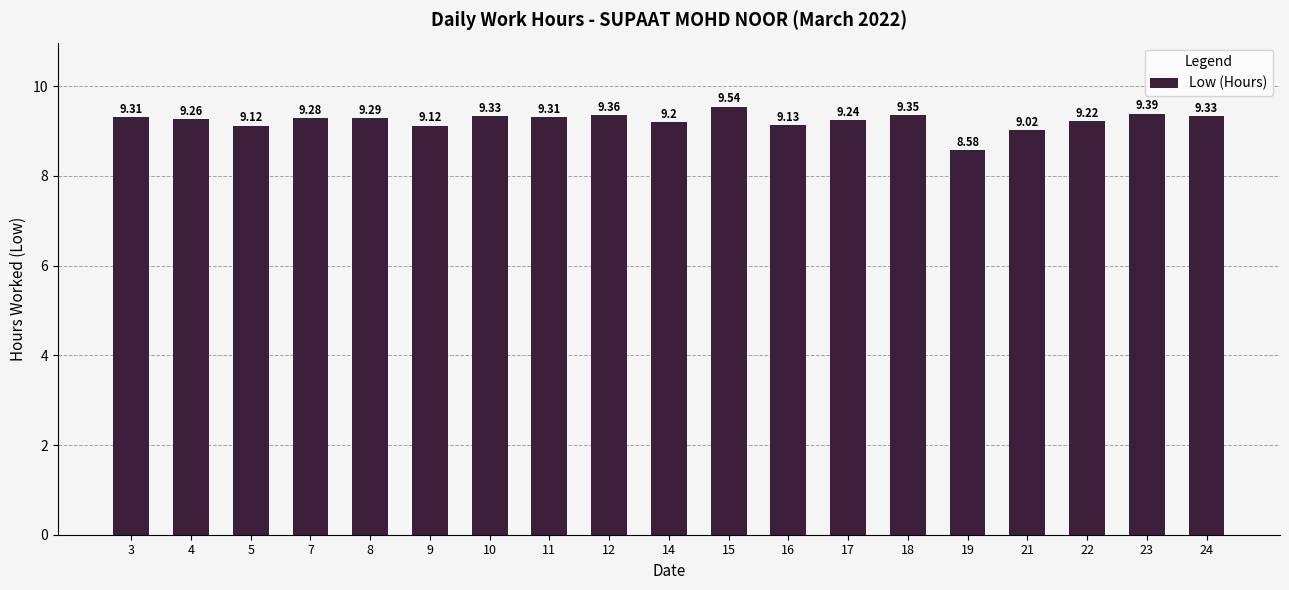

What is the difference between the second highest and minimum values?

0.8